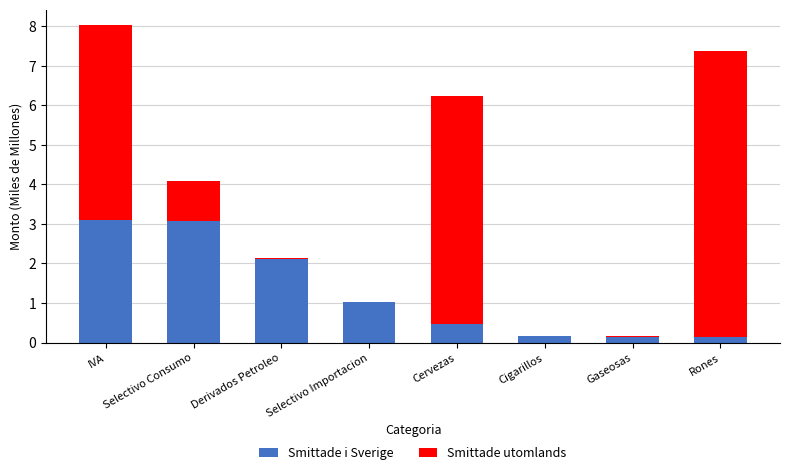

Read the Smittade i Sverige value at IVA.

3.1